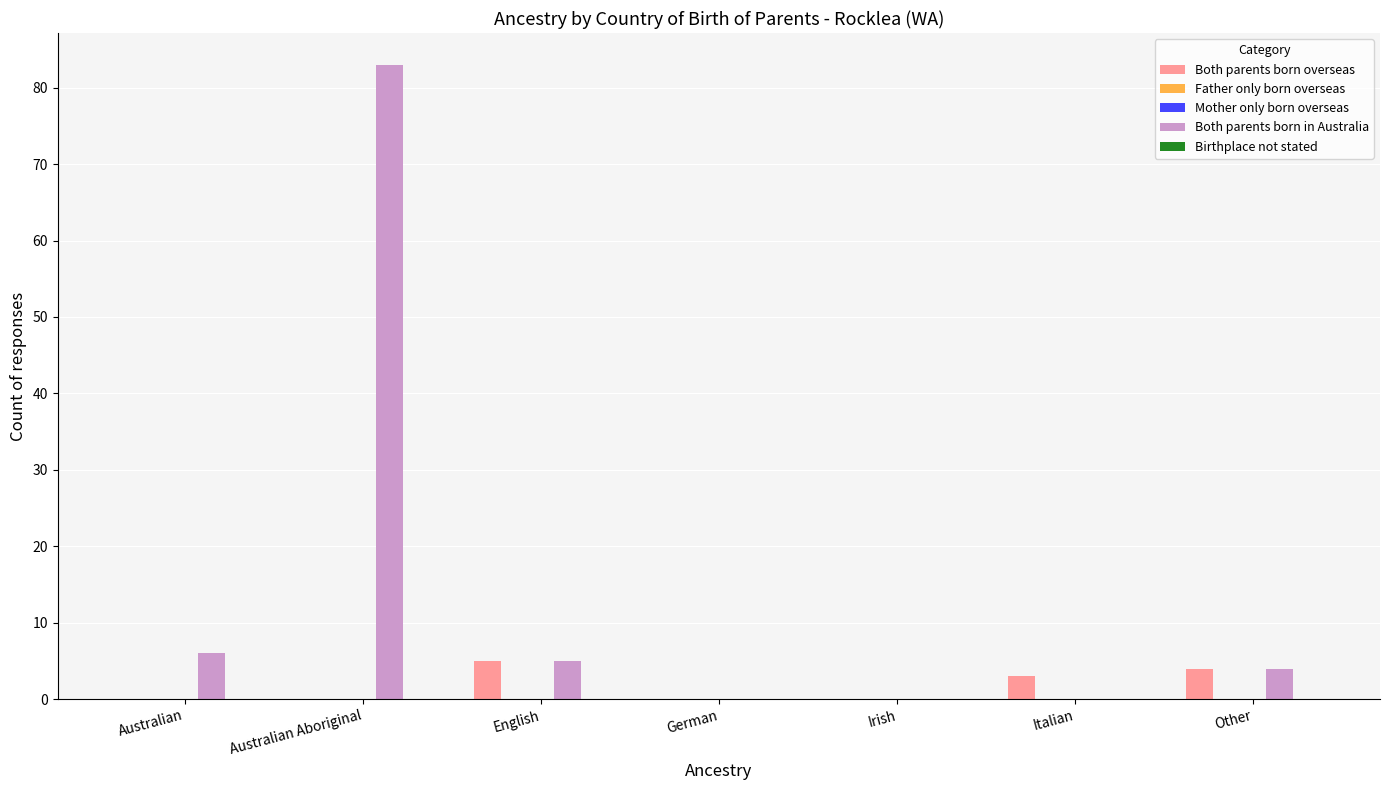

Reading left to right, what are all the values shown in this chart?

Both parents born overseas: Australian=0	Australian Aboriginal=0	English=5	German=0	Irish=0	Italian=3	Other=4
Father only born overseas: Australian=0	Australian Aboriginal=0	English=0	German=0	Irish=0	Italian=0	Other=0
Mother only born overseas: Australian=0	Australian Aboriginal=0	English=0	German=0	Irish=0	Italian=0	Other=0
Both parents born in Australia: Australian=6	Australian Aboriginal=83	English=5	German=0	Irish=0	Italian=0	Other=4
Birthplace not stated: Australian=0	Australian Aboriginal=0	English=0	German=0	Irish=0	Italian=0	Other=0